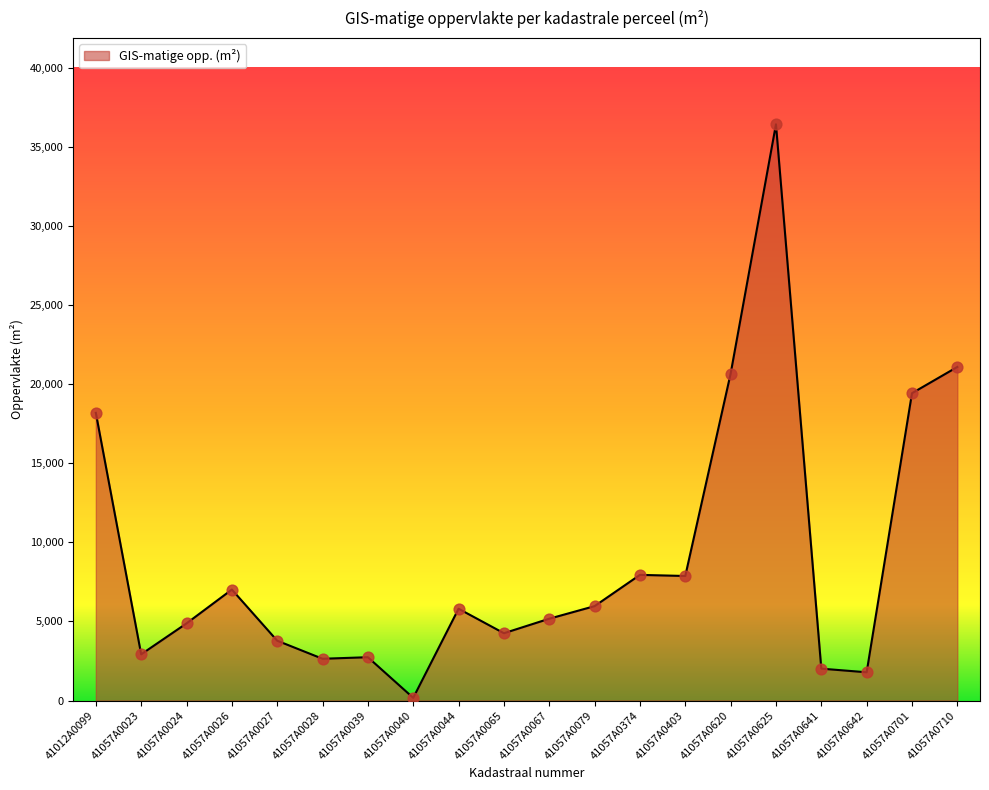

What is the change in value from 41057A0028 to 41057A0079?

+3326.6